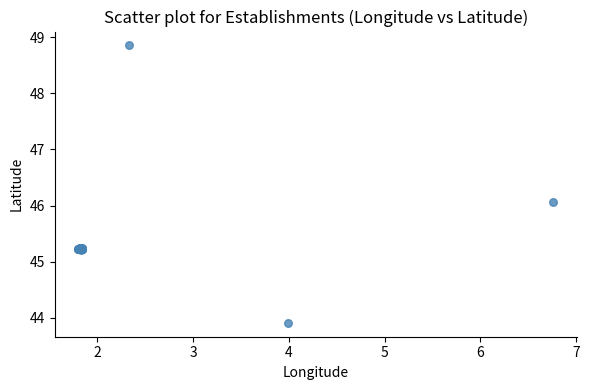

What Y value in the scatter plot is closest to 46?

46.1